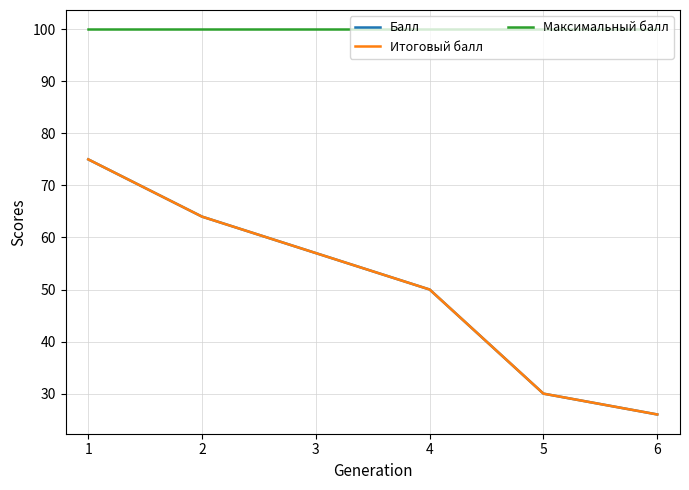

What is the value of the Максимальный балл point at the 1st from the left?

100